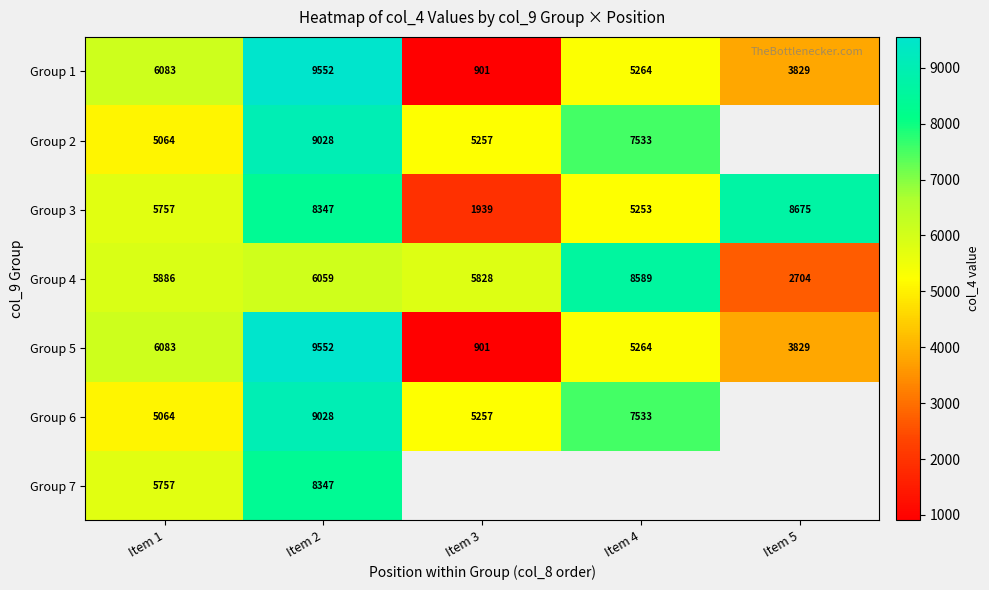

List the labels in order of Group 1 value, smallest first.

Item 3, Item 5, Item 4, Item 1, Item 2